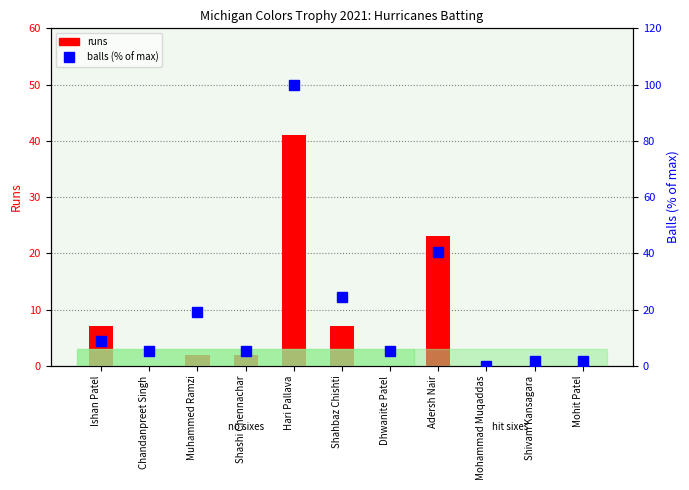

Reading left to right, list all the values displayed in this chart.

runs: 7.0	0.0	2.0	2.0	41.0	7.0	0.0	23.0	0.0	0.0	0.0
balls (% of max): 8.8	5.3	19.3	5.3	100.0	24.6	5.3	40.4	0.0	1.8	1.8